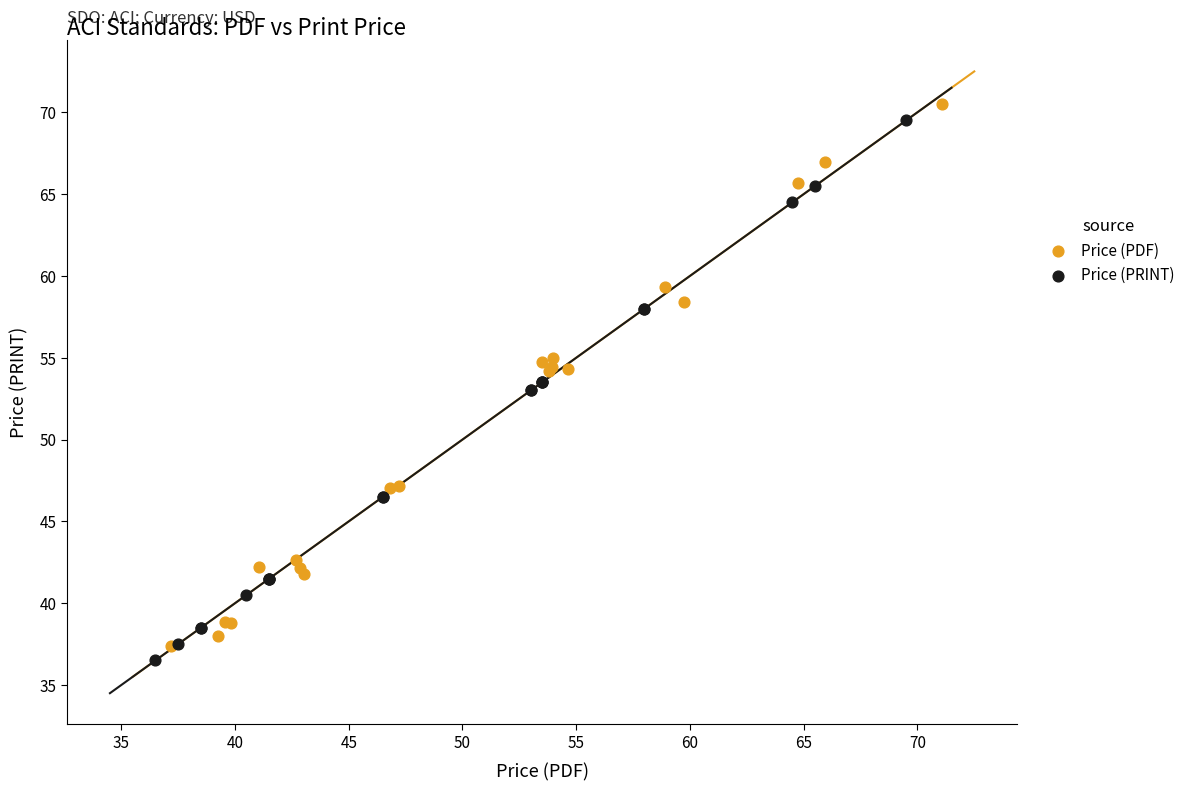

Which series has the largest Y range (max minus min)?

Price (PDF)